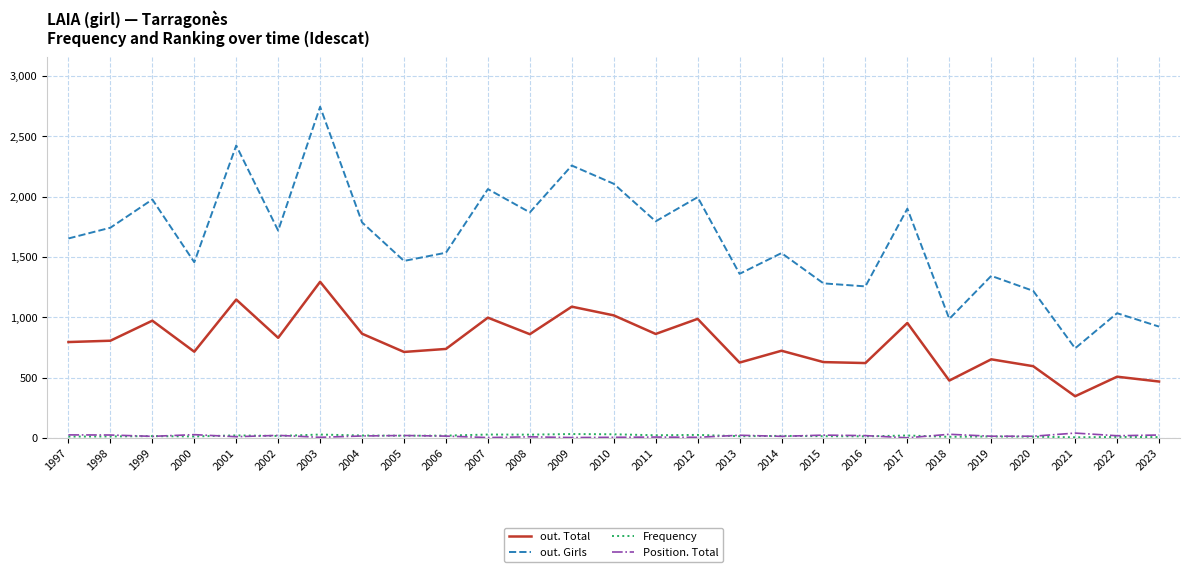

True or false: out. Total has a value of 764 at 2003.

False